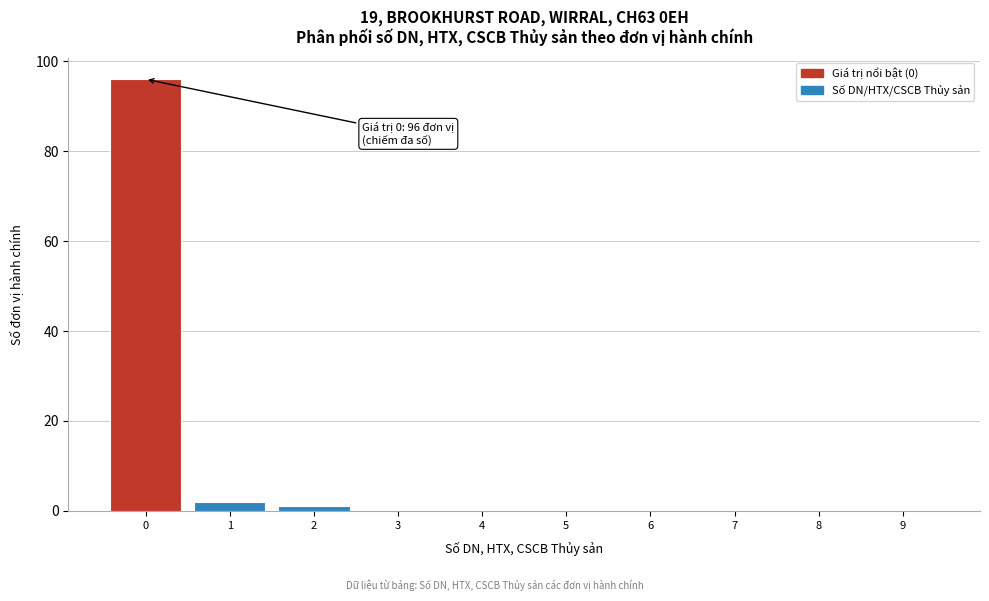

Reading left to right, extract all data points from this chart.

0=96	1=2	2=1	3=0	4=0	5=0	6=0	7=0	8=0	9=0